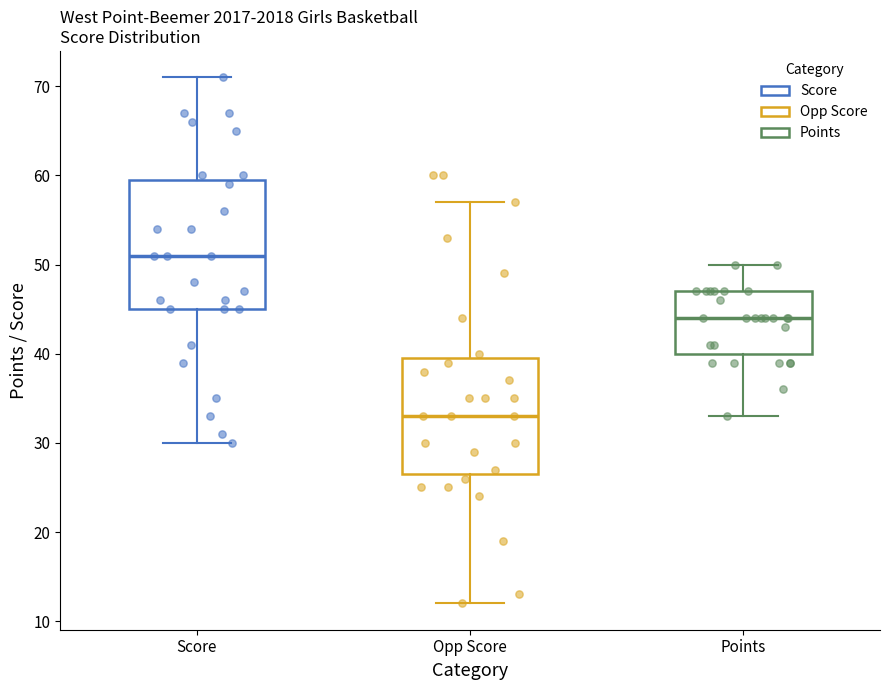

Which box is the tallest, from its lower edge to its upper edge?

Score